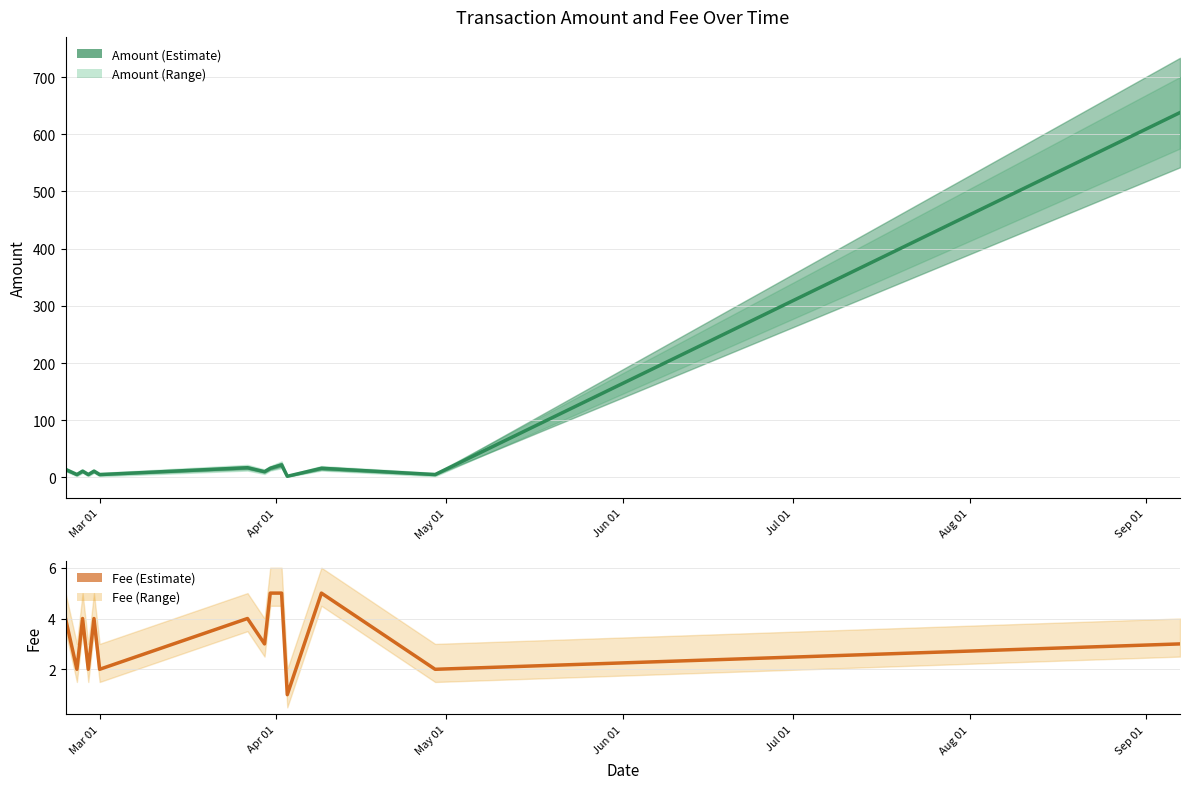

The Fee series shows 1.1 at May 01. True or false?

False